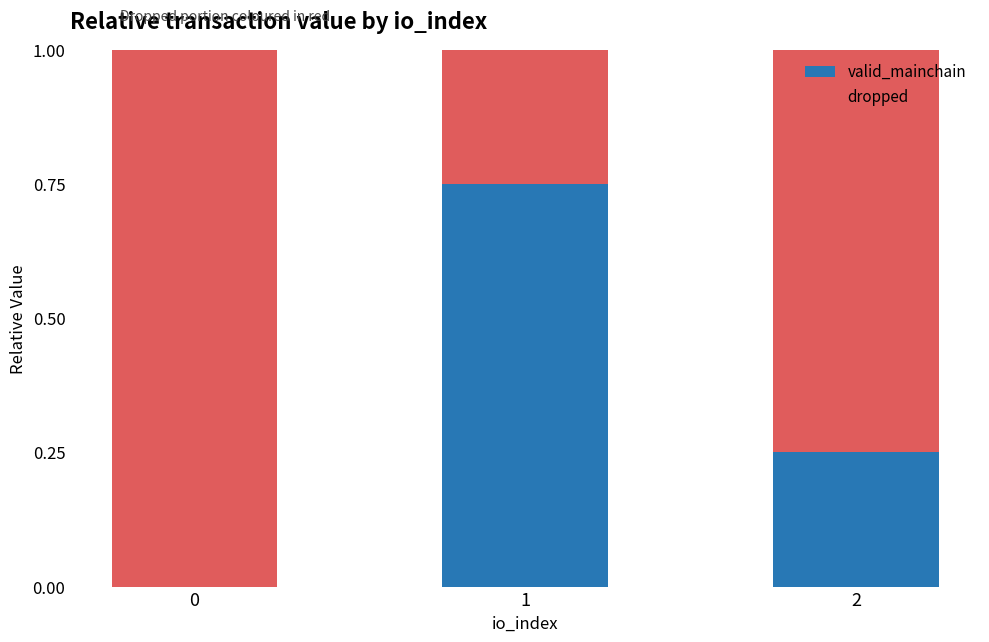

Is it true that valid_mainchain equals 0.1 at 2?

False